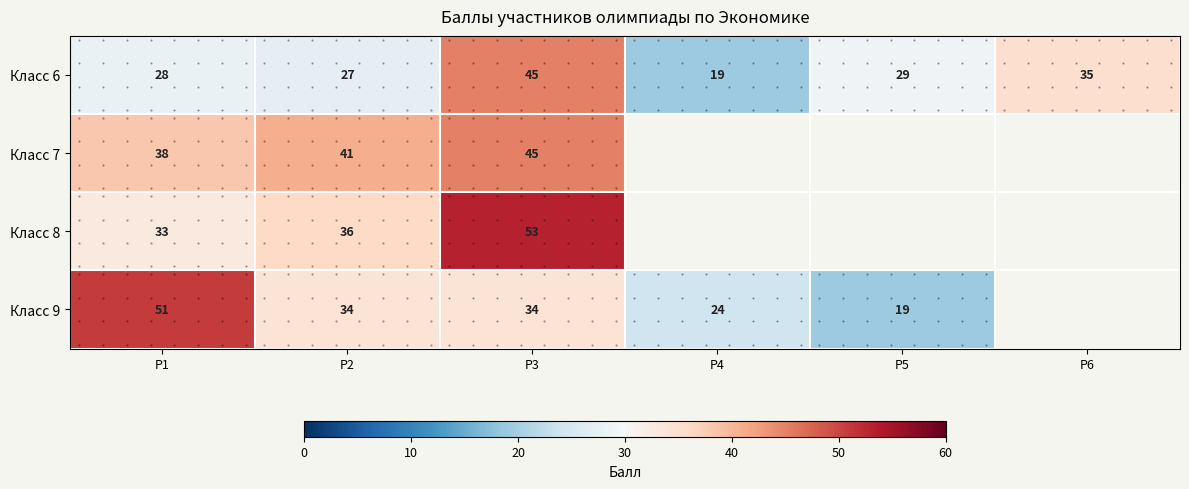

What is the difference between the maximum and minimum values in the Класс 7 series?

7.0